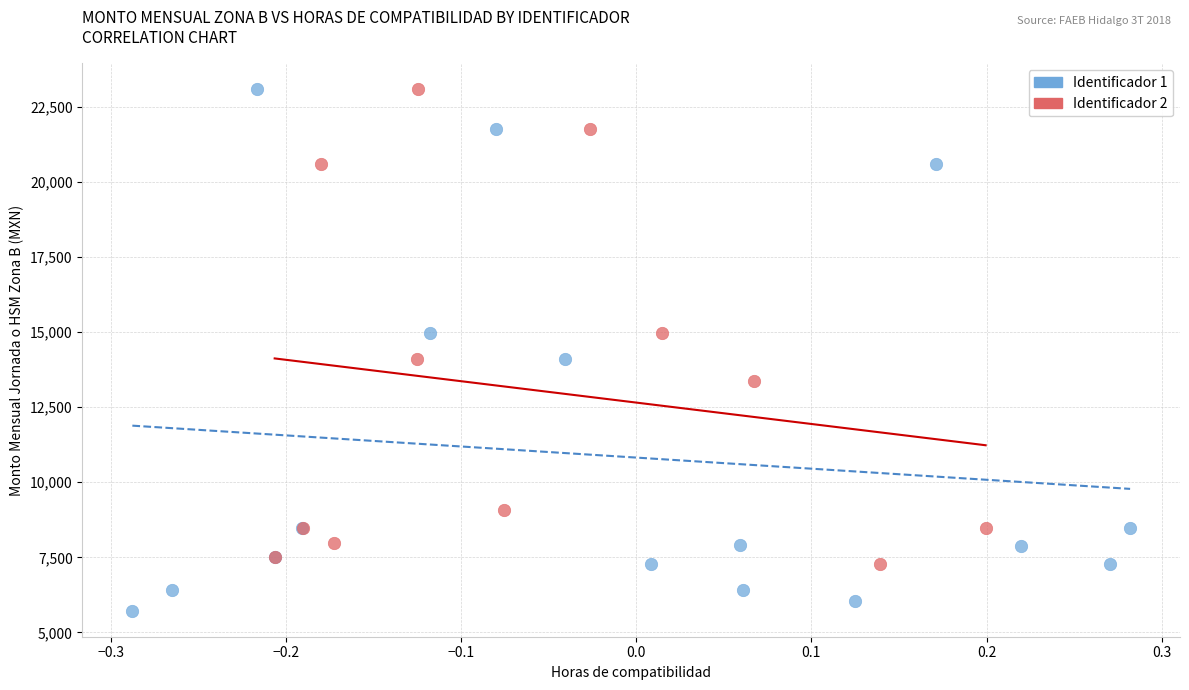

What are all the series names shown in the legend?

Identificador 1, Identificador 2